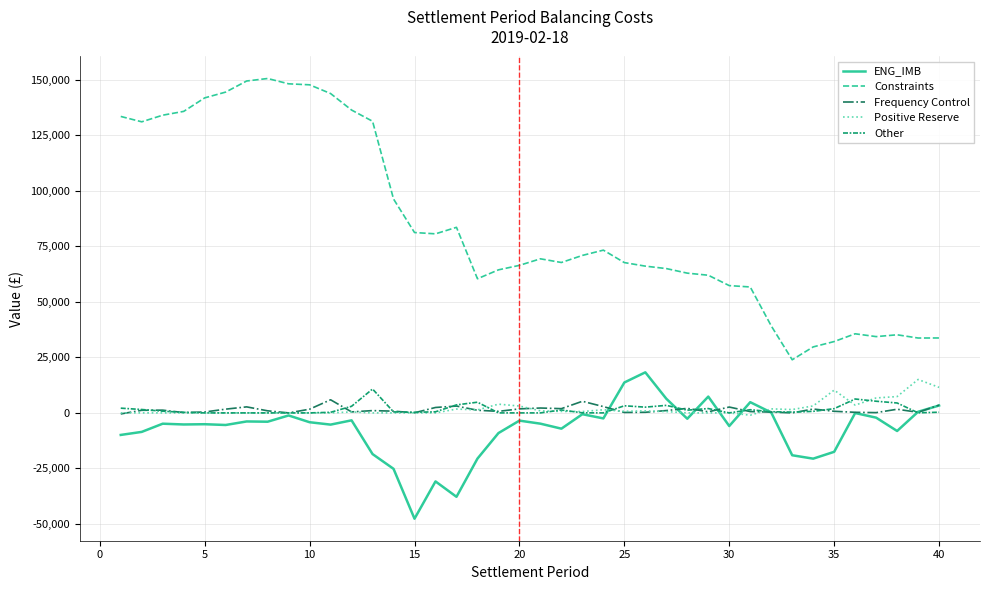

Which series has the widest spread of values?

Constraints